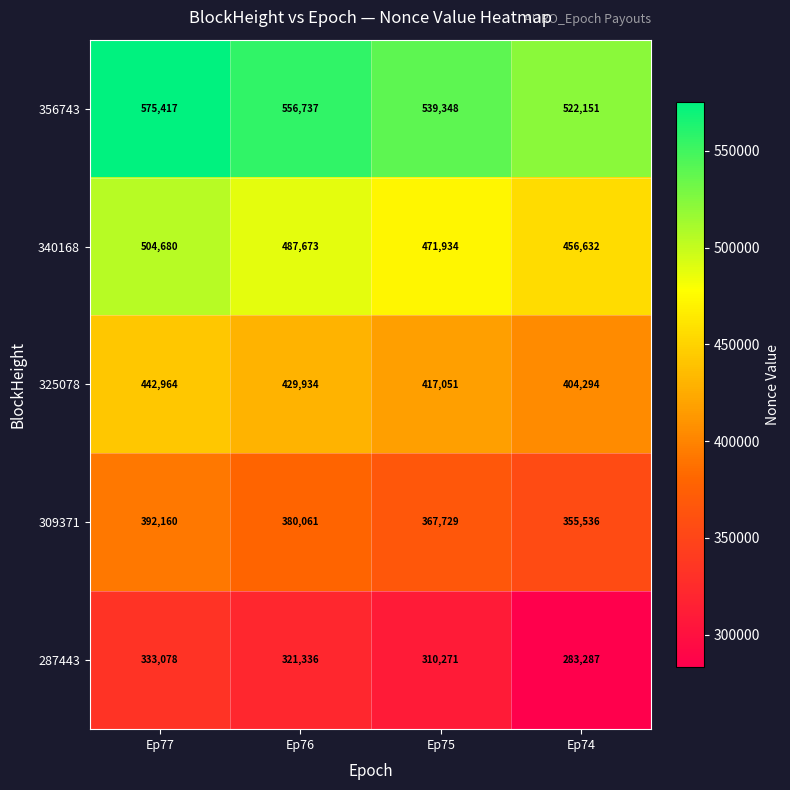

How many series are shown in this chart?

5